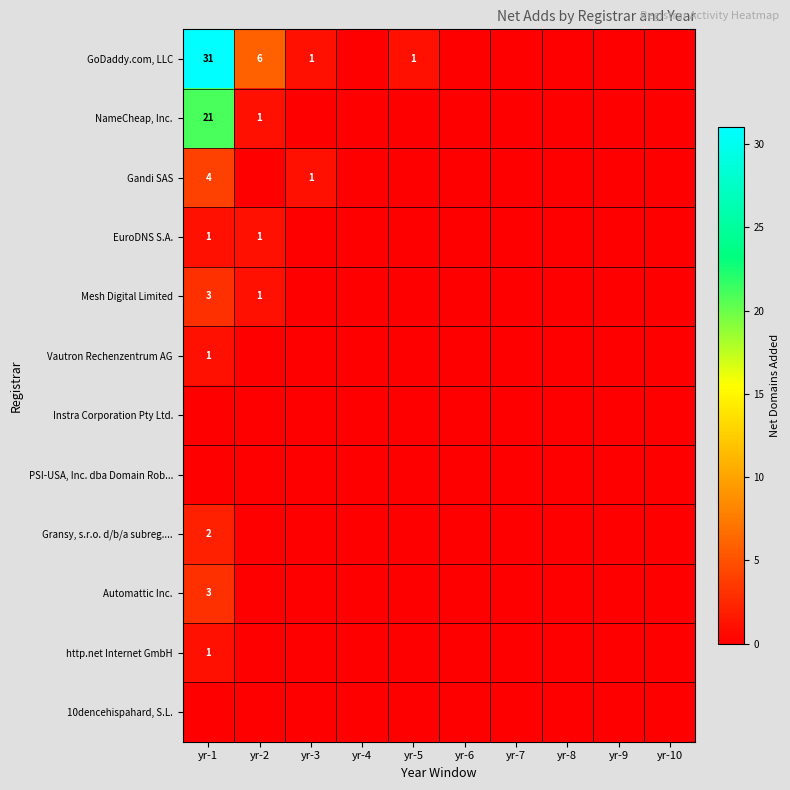

Which has a higher value, yr-9 or yr-7?

yr-9